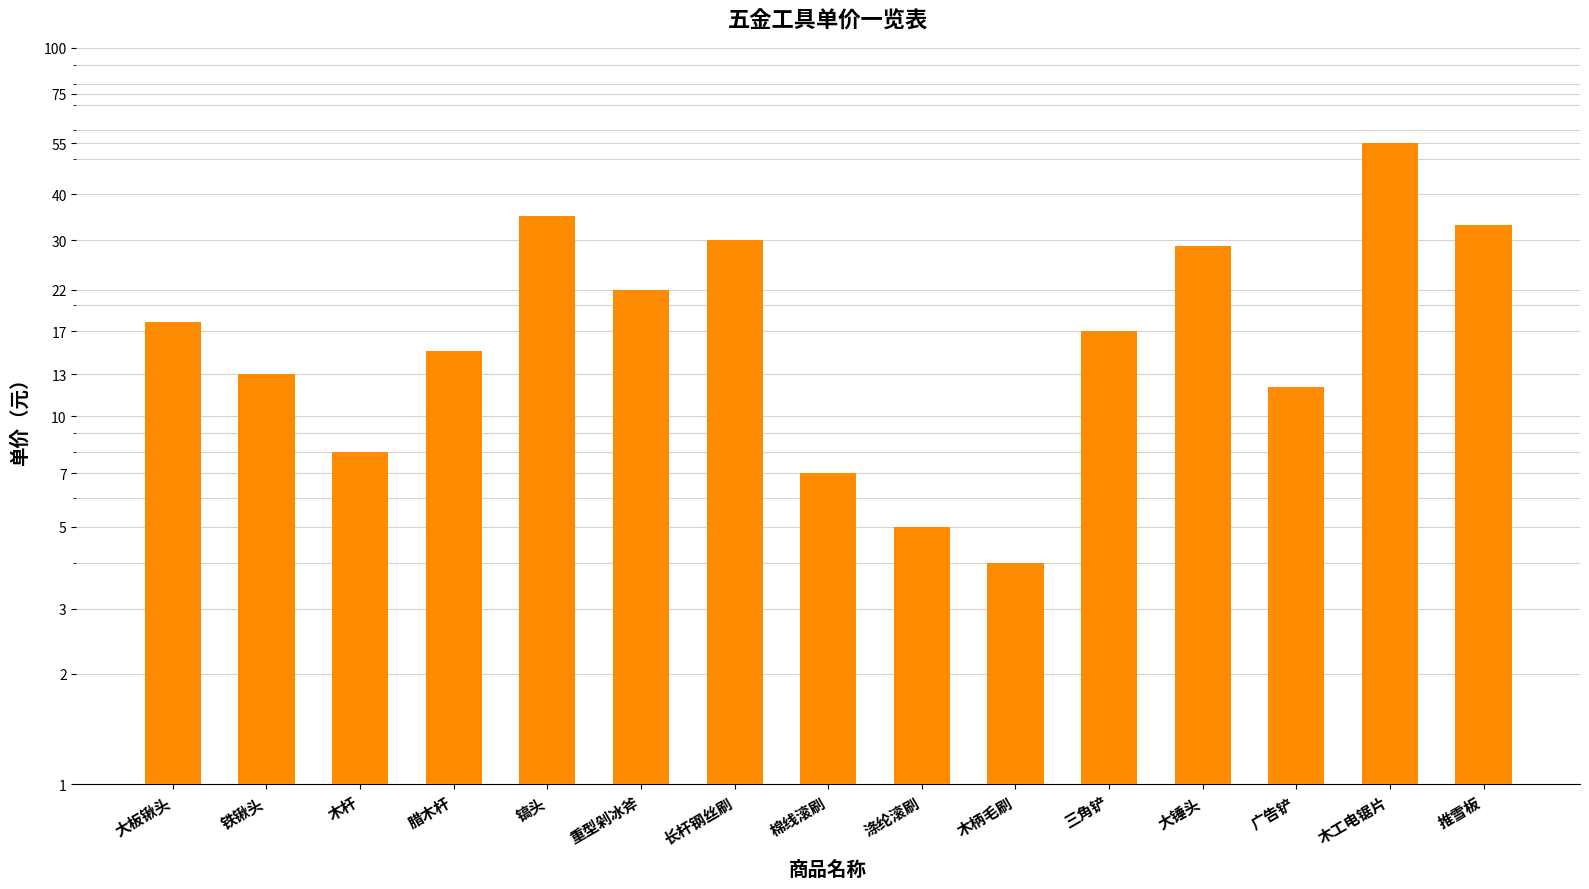

Reading left to right, extract all data points from this chart.

大板锹头=18	铁锹头=13	木杆=8	腊木杆=15	镐头=35	重型剁冰斧=22	长杆钢丝刷=30	棉线滚刷=7	涤纶滚刷=5	木柄毛刷=4	三角铲=17	大锤头=29	广告铲=12	木工电锯片=55	推雪板=33